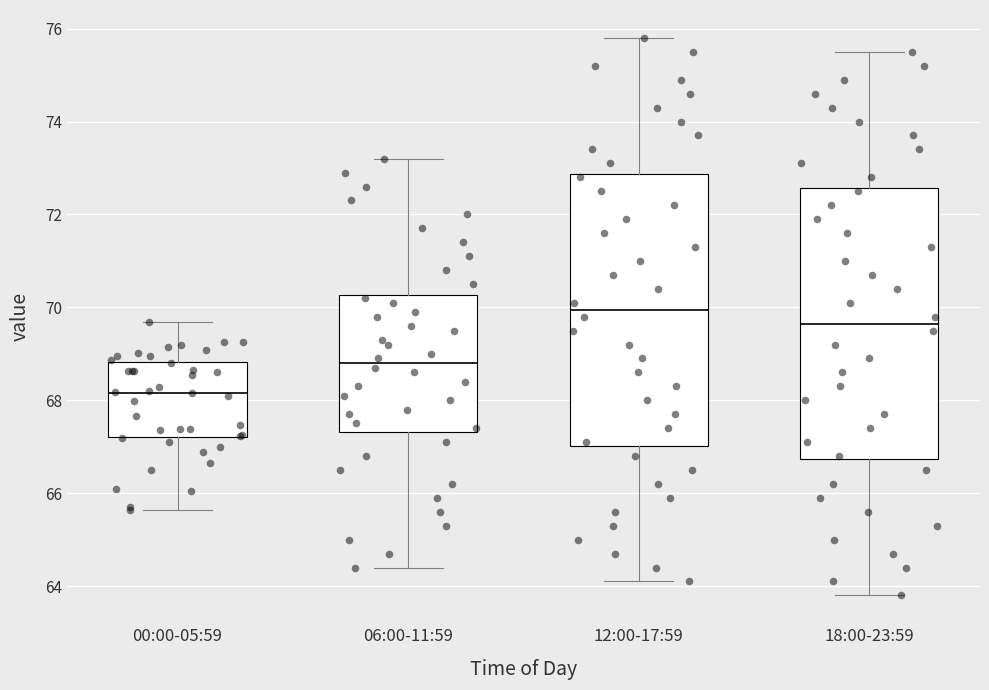

Where is the lower edge of the box for 00:00-05:59 on the y-axis? The values are not printed on the chart, so give them approximately, as read against the axis.

67.2